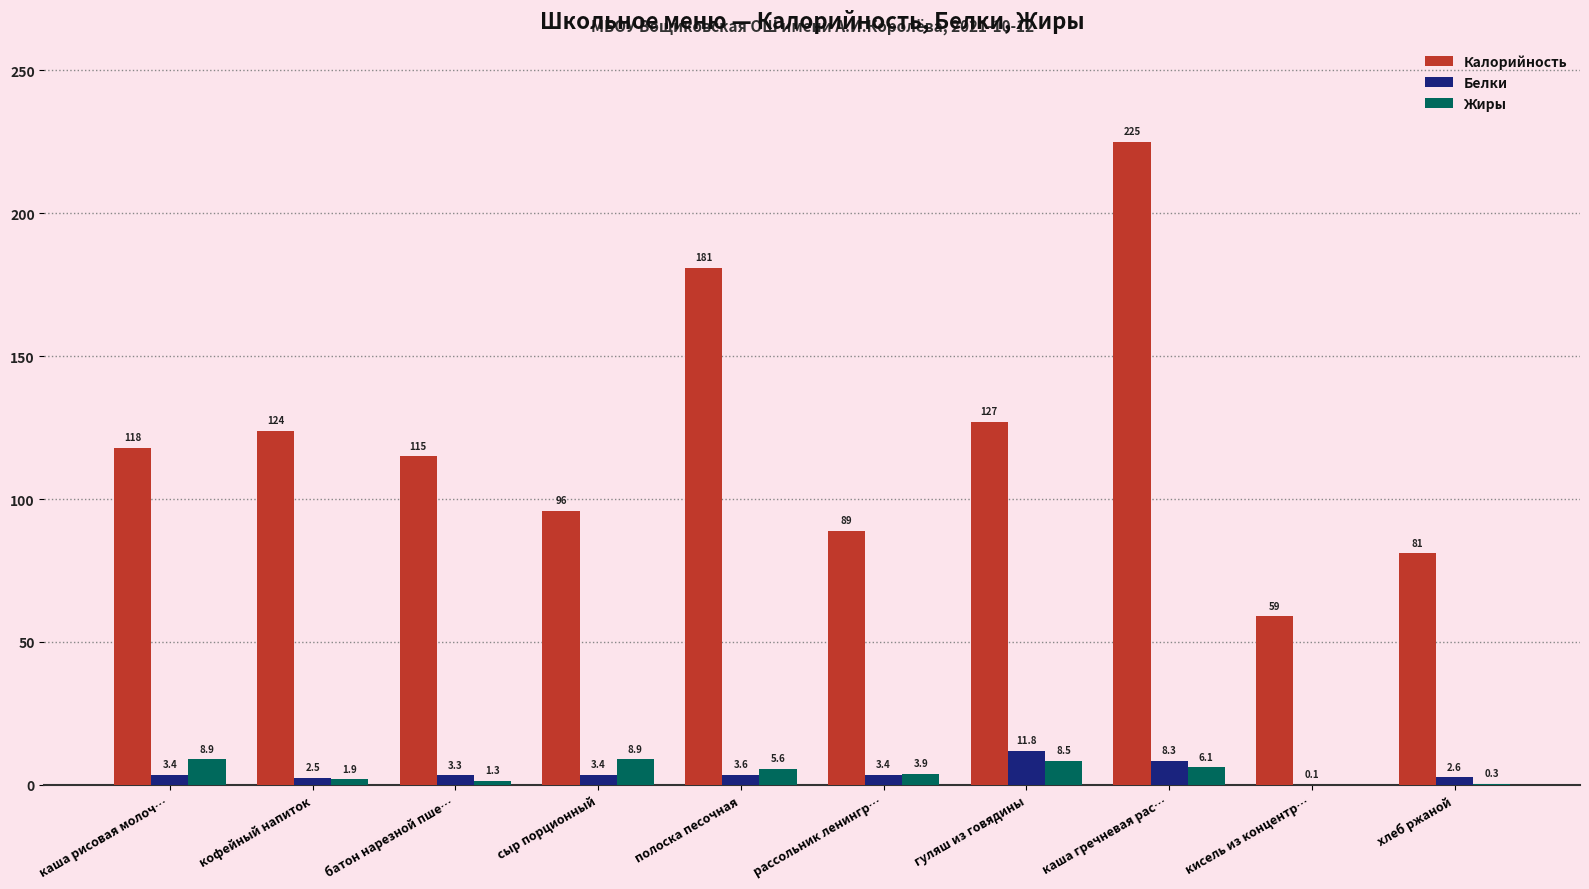

Which series has the largest total across all categories?

Калорийность